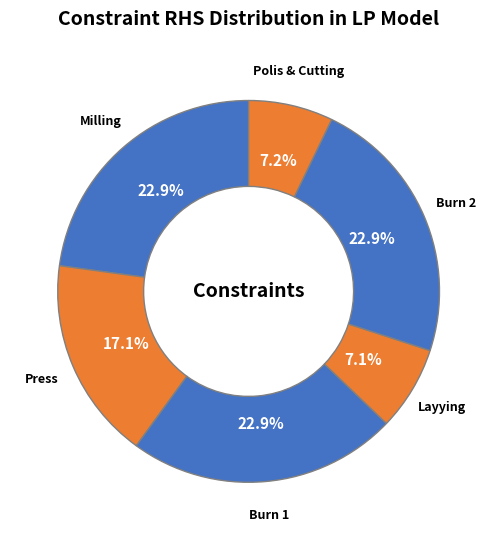

To the nearest percent, what percentage of the pie is Milling?

23%